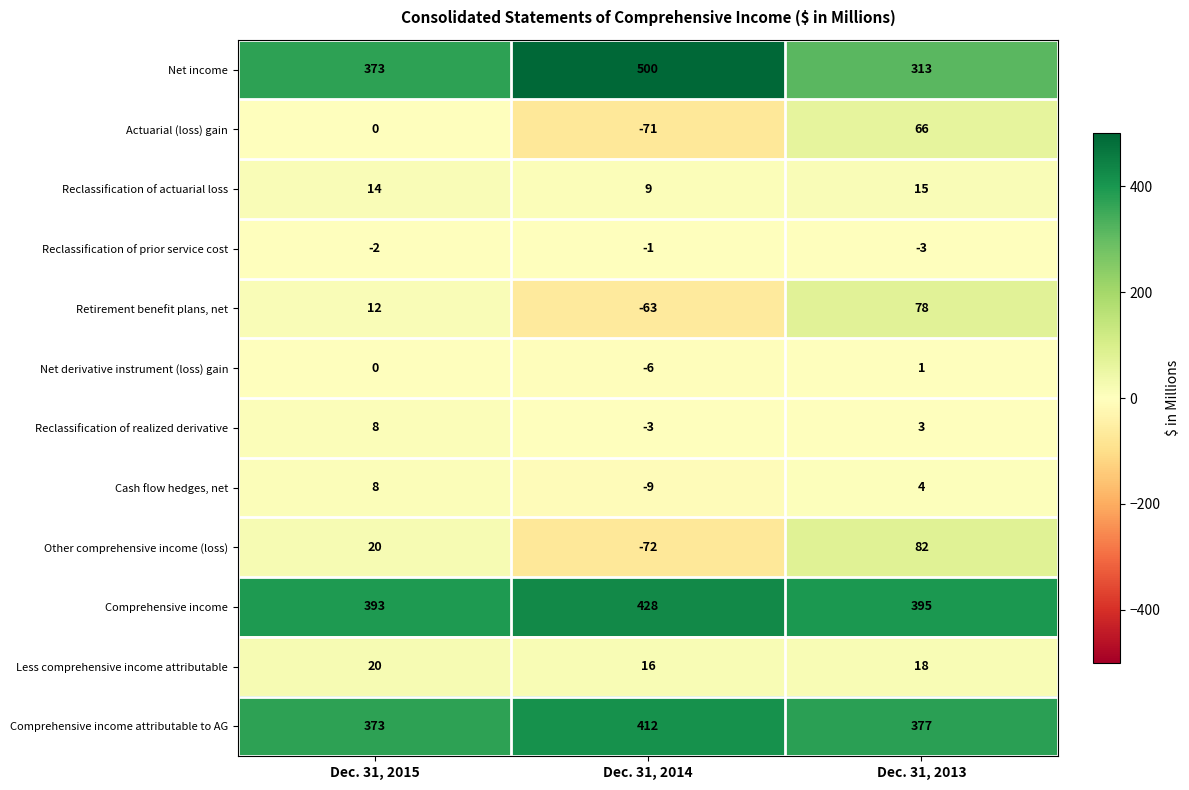

What is the minimum value shown in the chart?

-72